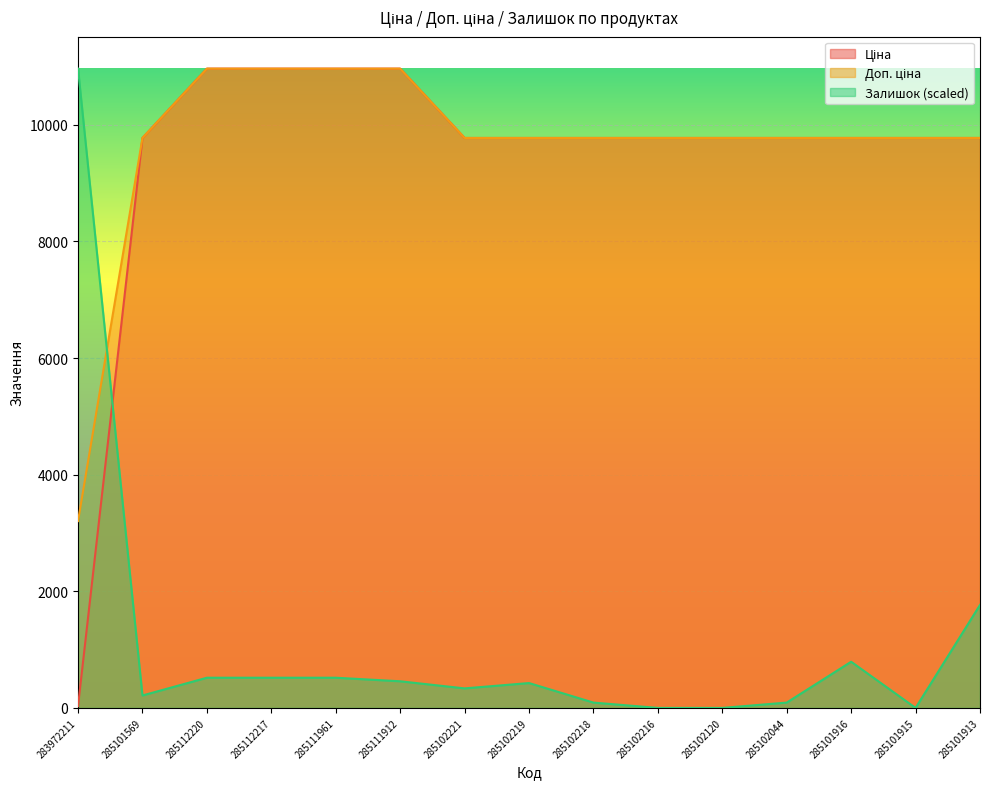

True or false: Ціна and Доп. ціна cross at least once.

False